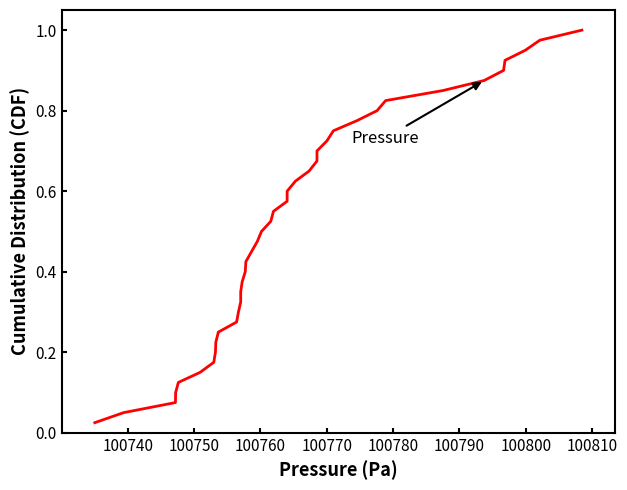

What is the highest value of the Temperature series?

1.0